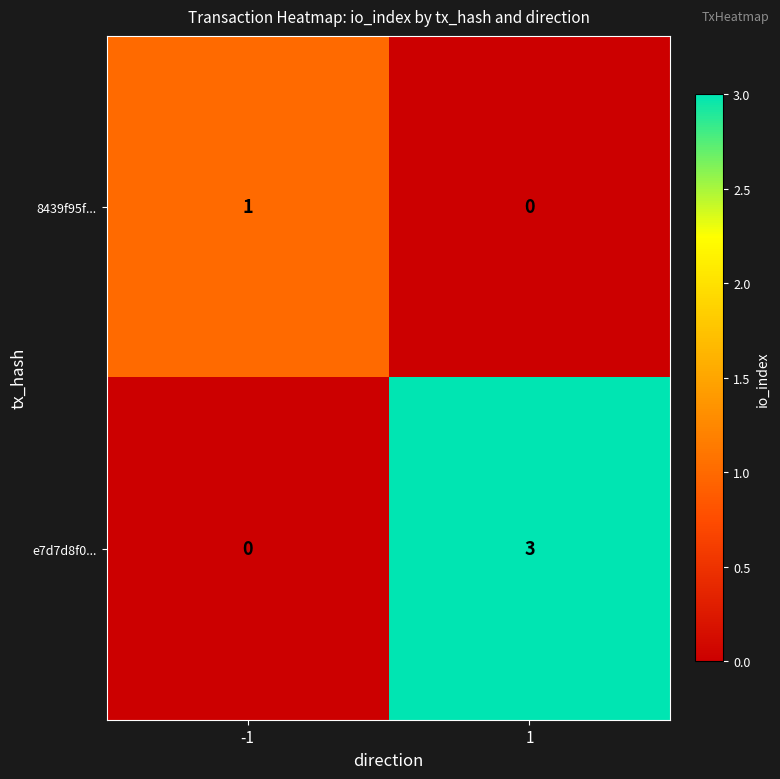

What is the sum of all e7d7d8f0... values?

3